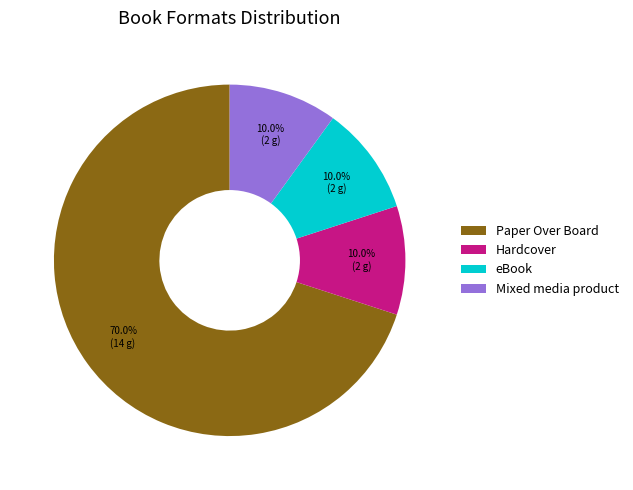

Count the number of slices in the pie.

4